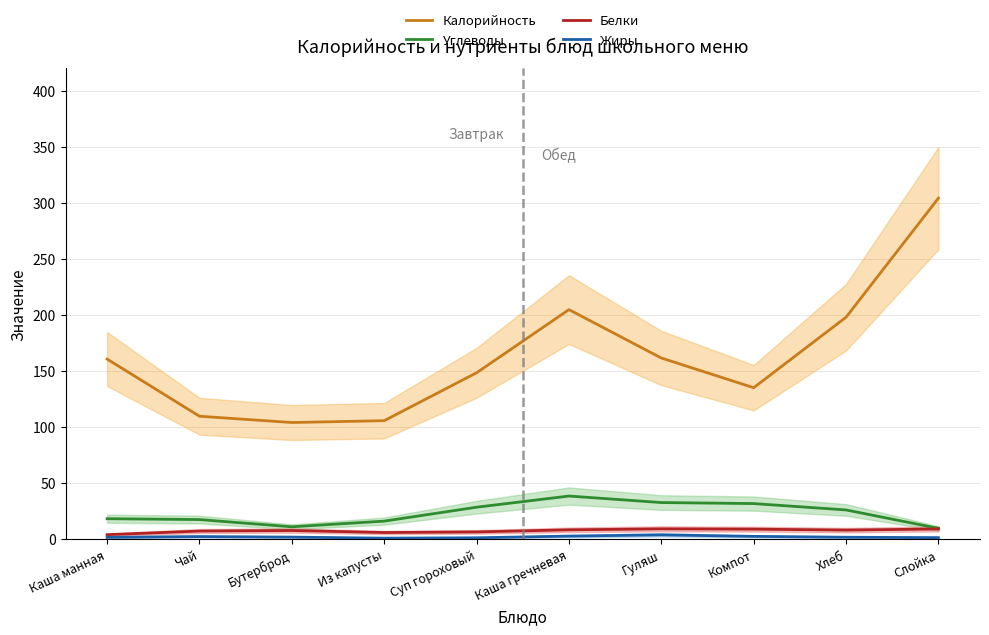

What is the average value of the Жиры series?

1.9